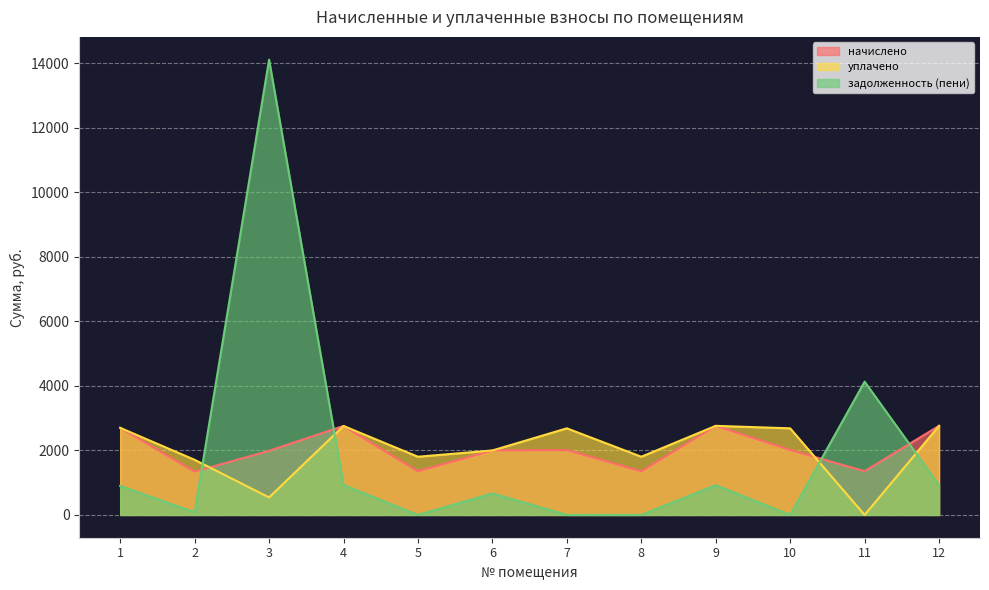

What is the value of the уплачено point at the 12th from the left?

2760.5